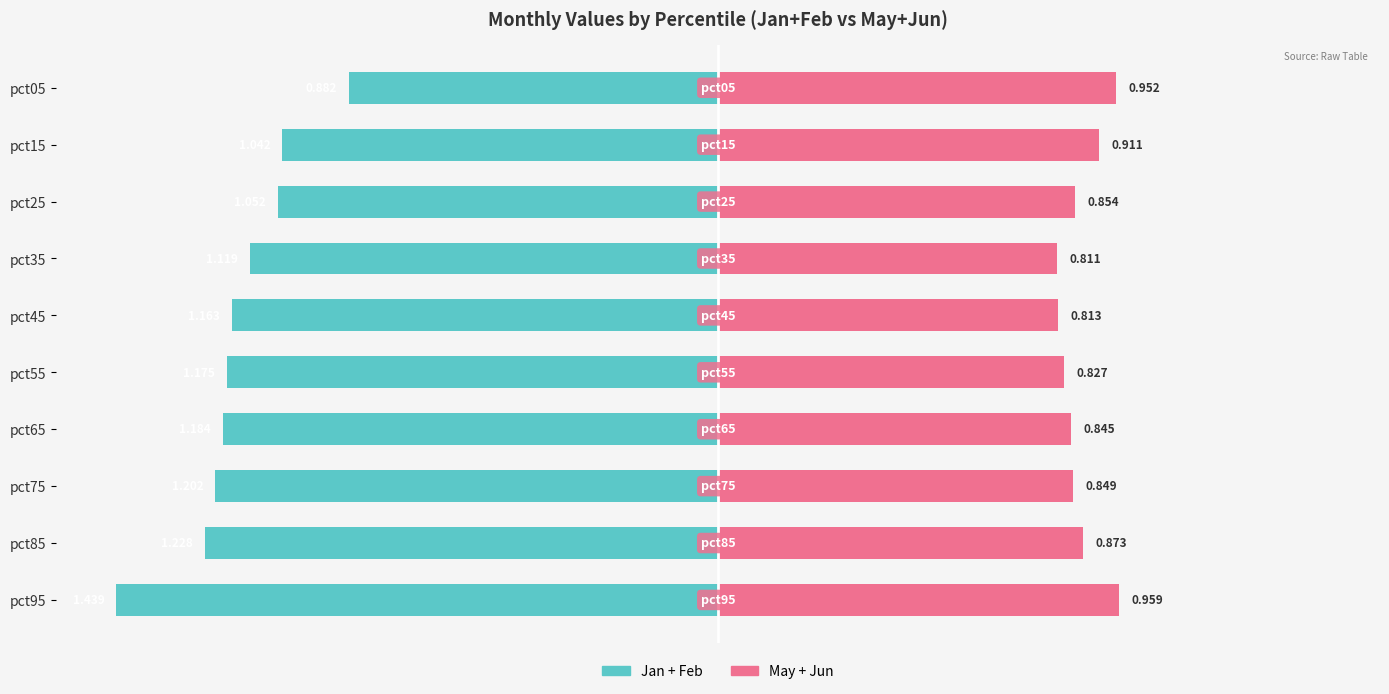

Where is May+Jun nearest to the value 0?

pct35